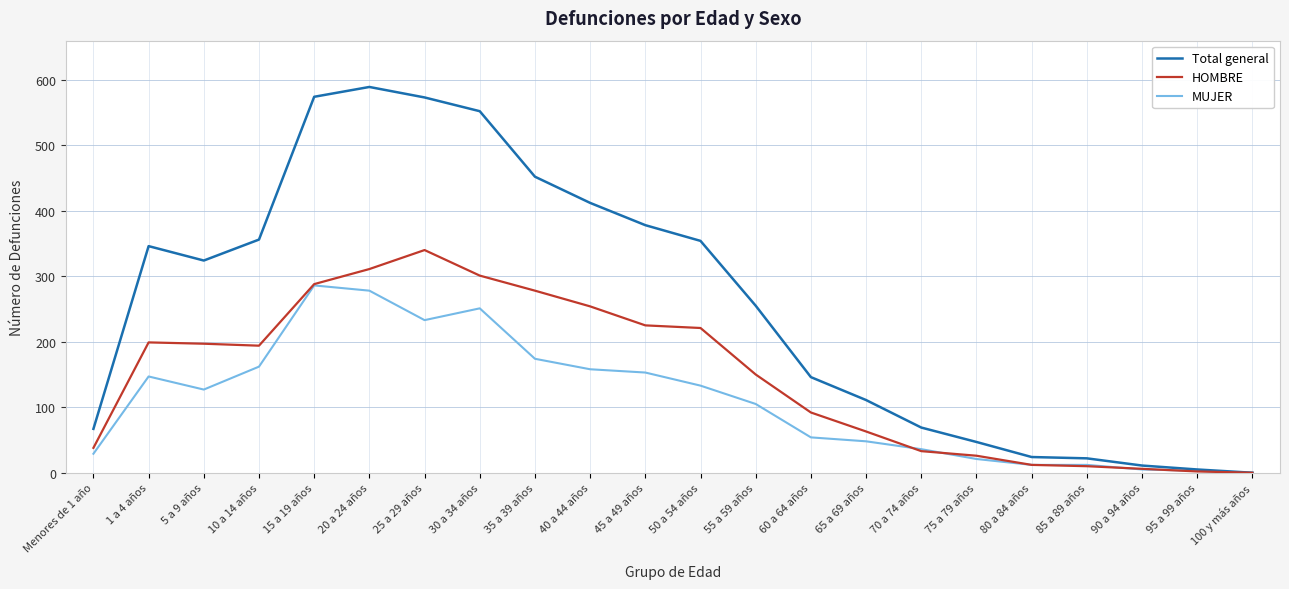

How many lines are shown in the chart?

3